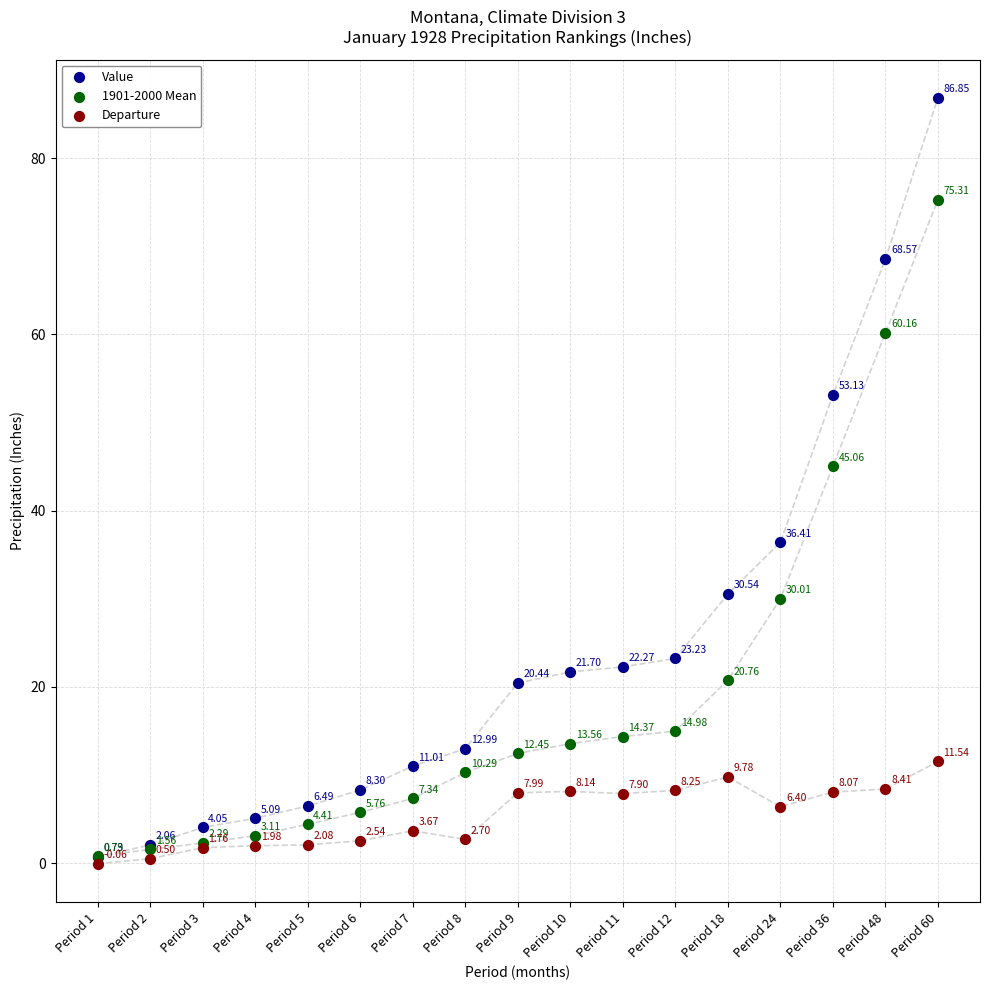

What are all the series names shown in the legend?

Value, 1901-2000 Mean, Departure